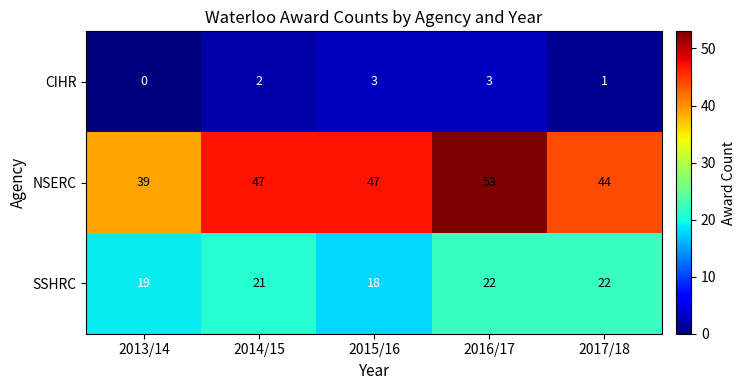

What is the maximum value for NSERC?

53